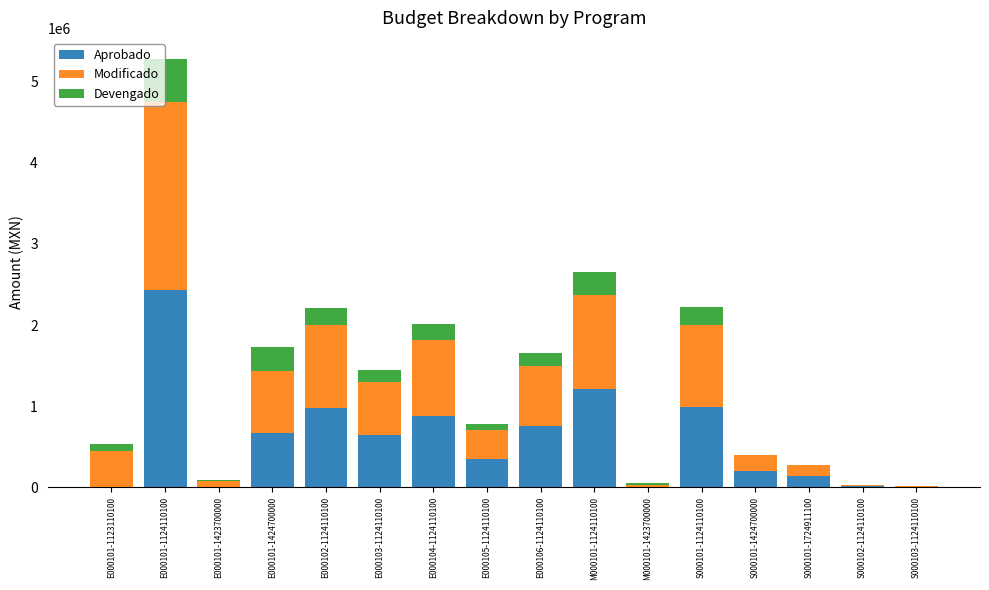

What is the maximum value for Aprobado?

2427394.1